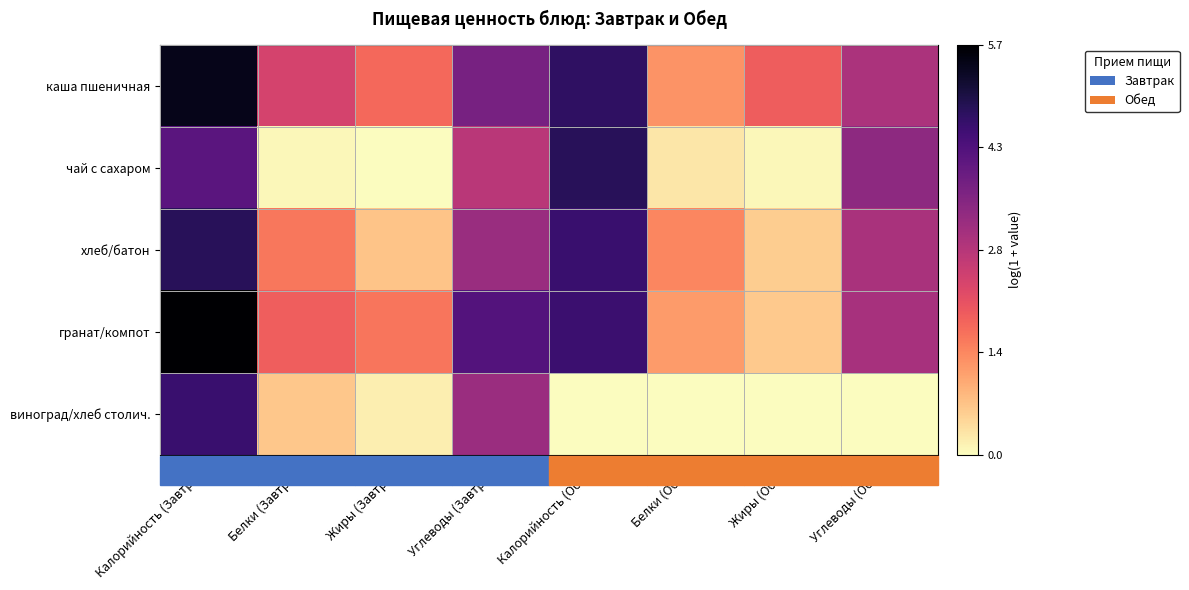

Count the number of data series in this chart.

5